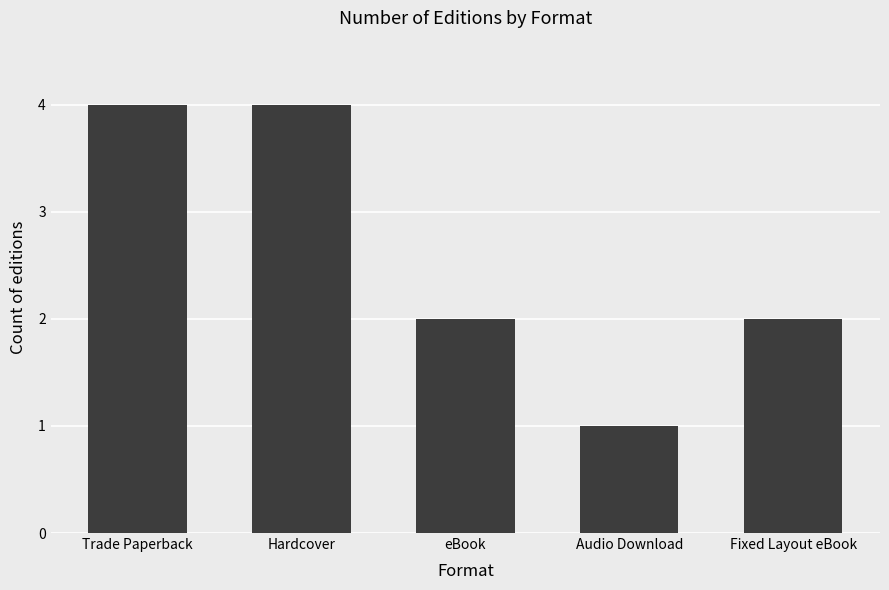

What is the sum of the values at Audio Download and Trade Paperback?

5